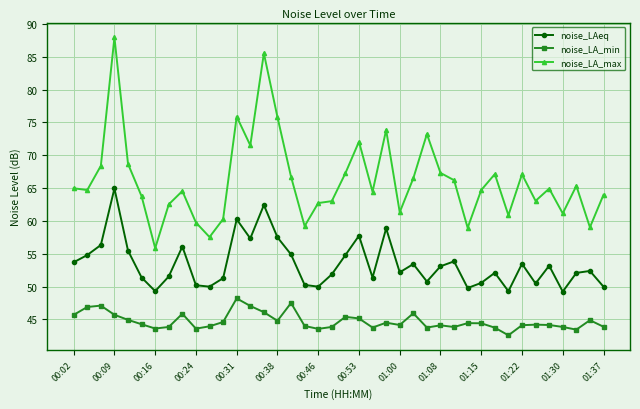

How many categories are shown in the chart?

40